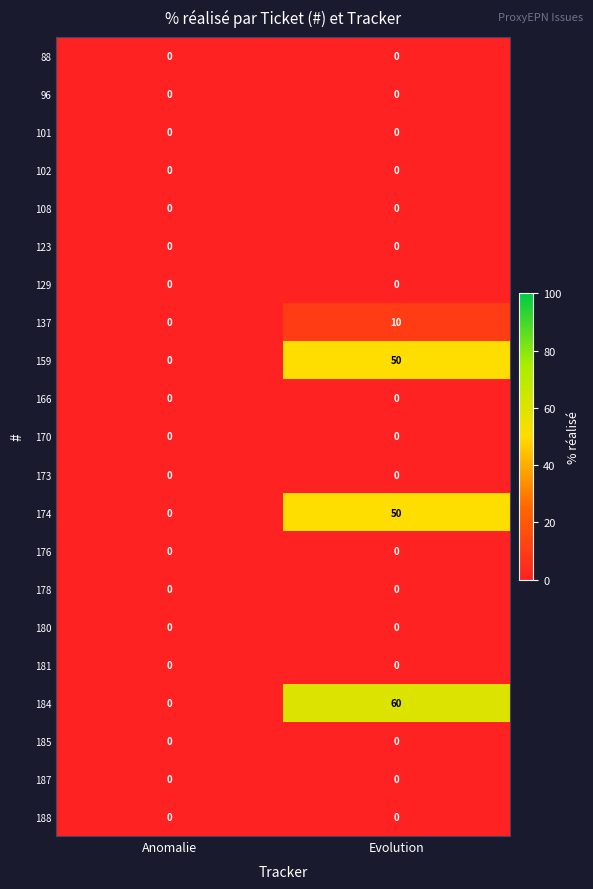

The value of 166 at Evolution is 0. True or false?

True